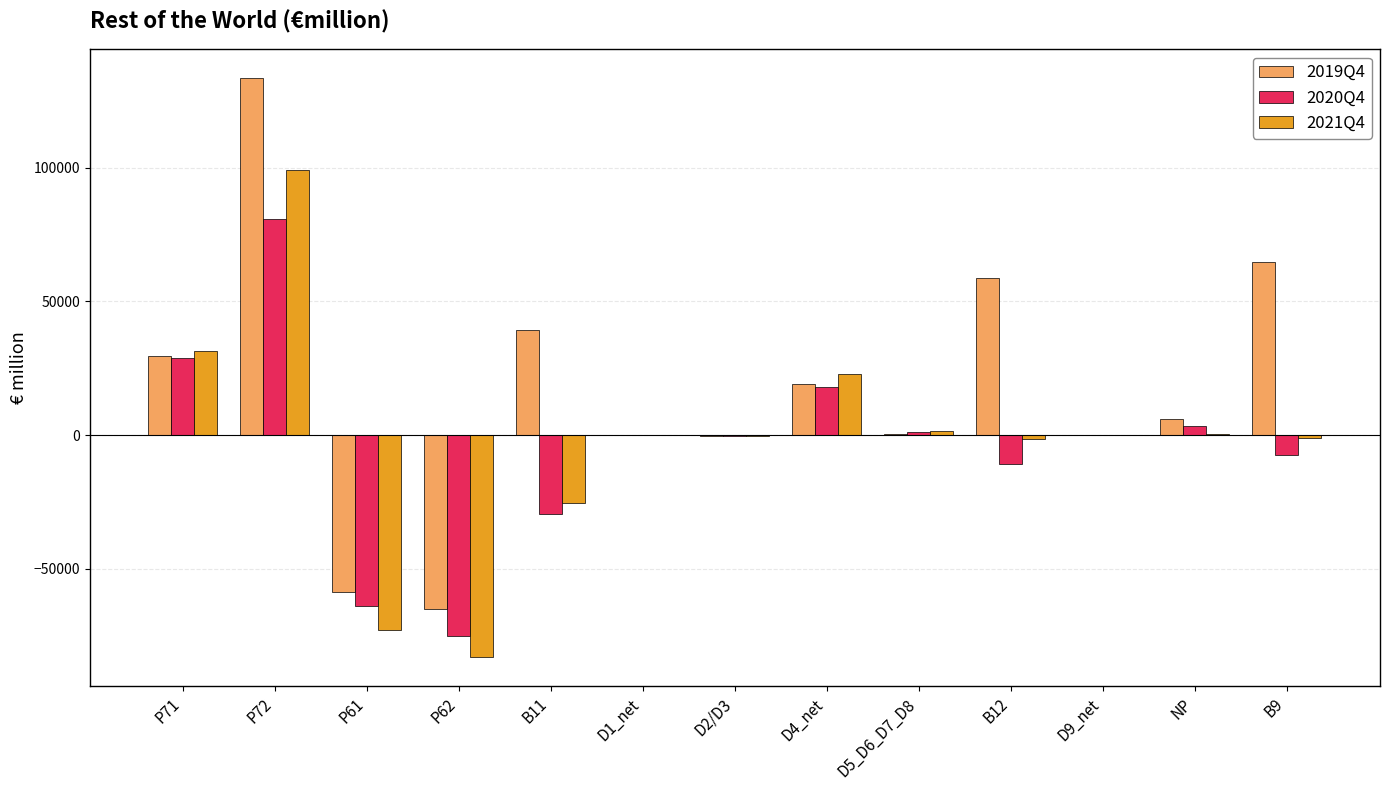

What is the approximate value of 2019Q4 at P62?

-64938.3